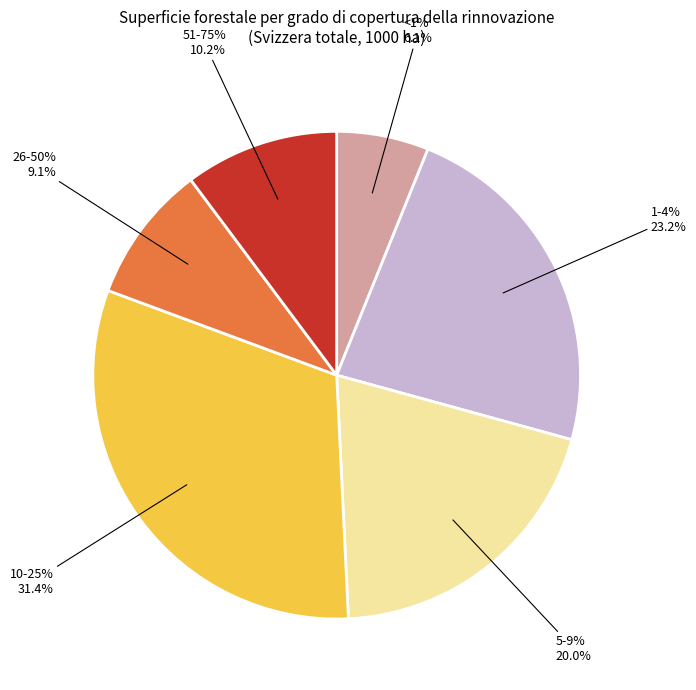

Is <1% the majority of the pie?

No